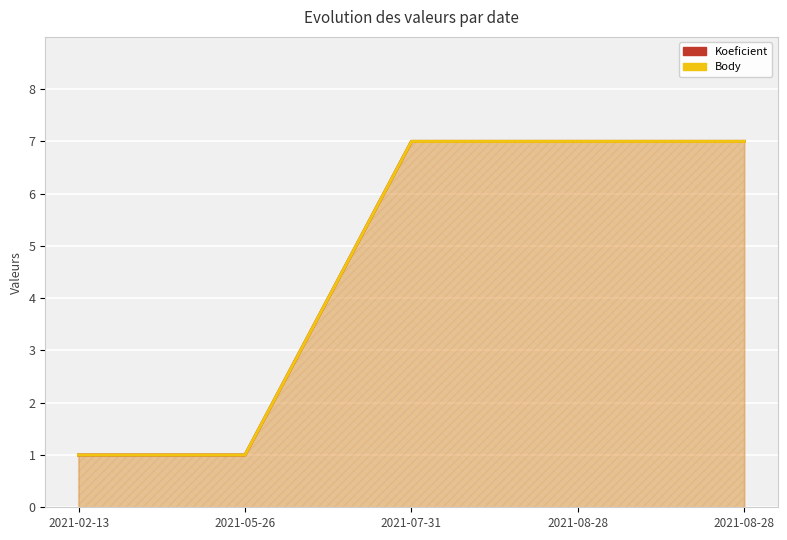

True or false: Koeficient and Body intersect in this chart.

False